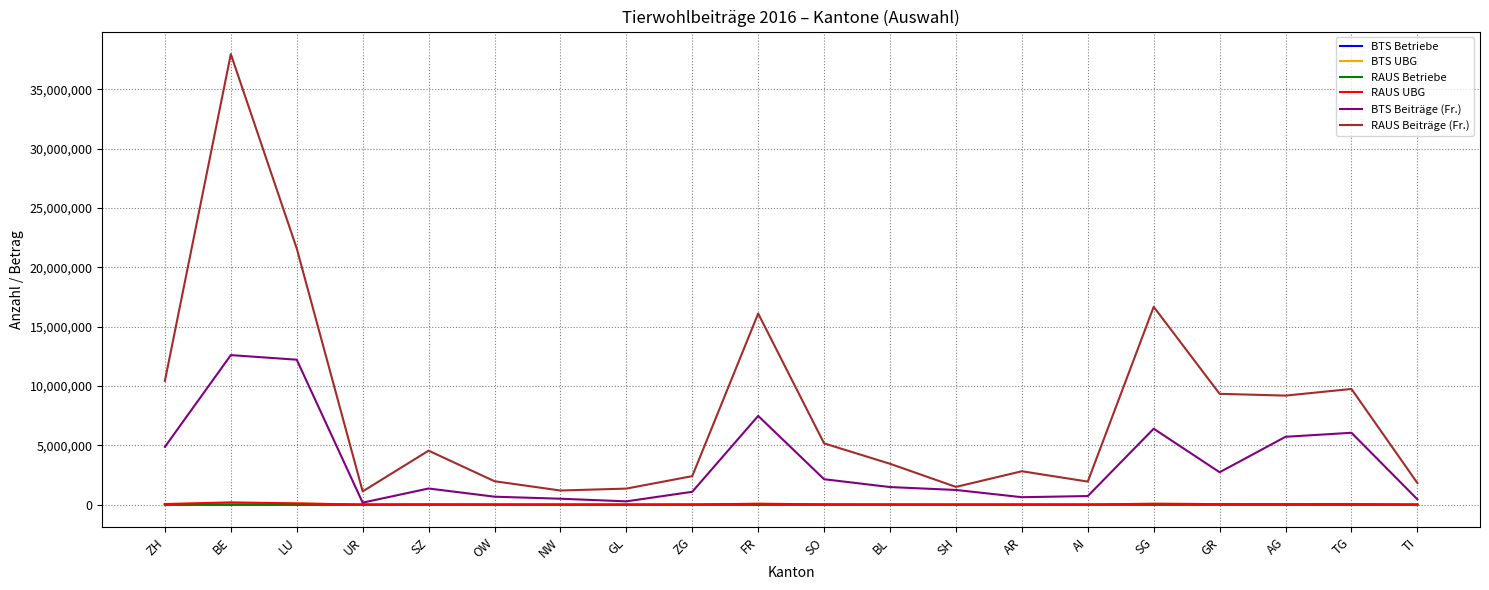

What position from the left is FR?

10